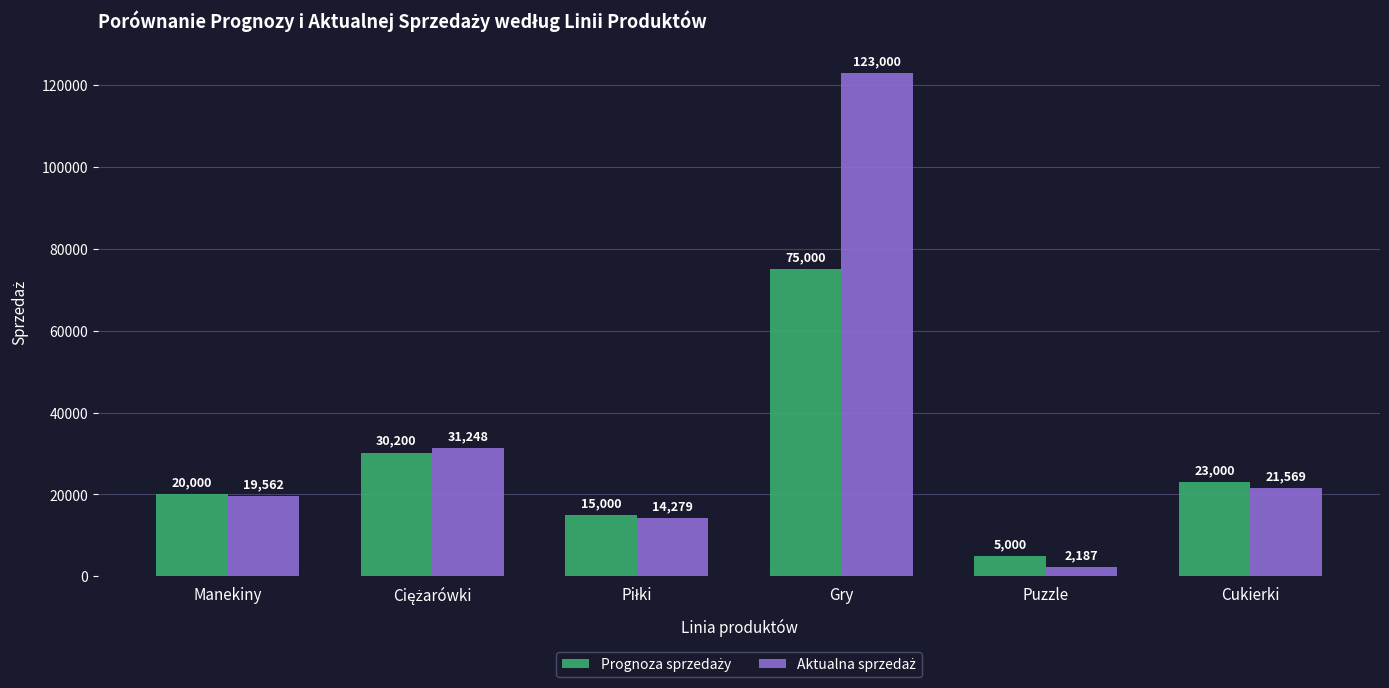

Which label corresponds to the smallest value in the chart?

Puzzle